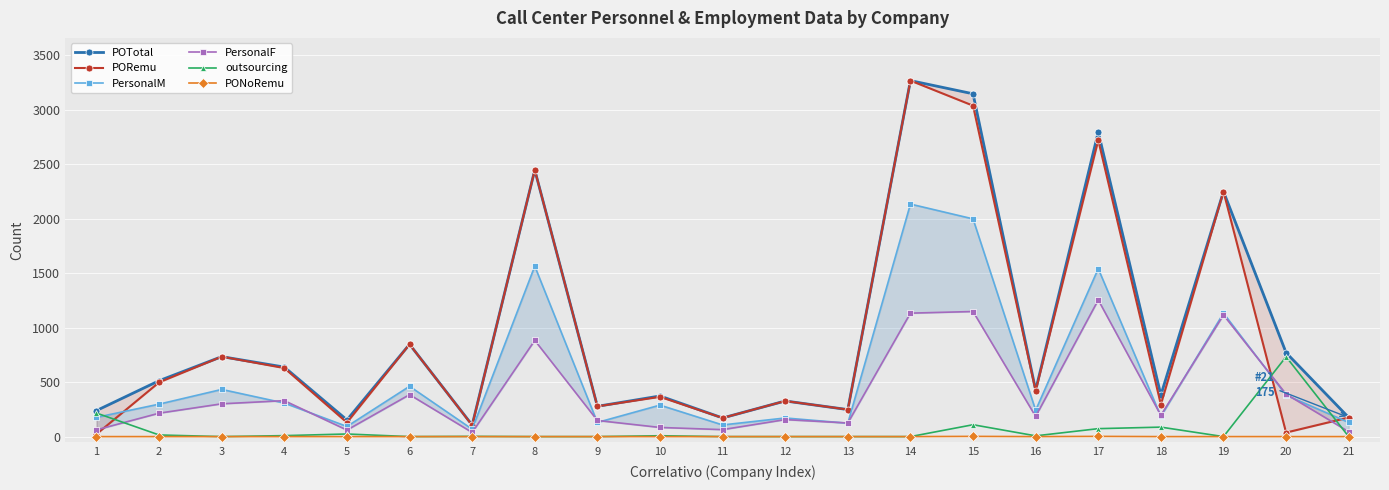

Rank the series at 10 from highest to lowest value.

POTotal, PORemu, PersonalM, PersonalF, outsourcing, PONoRemu